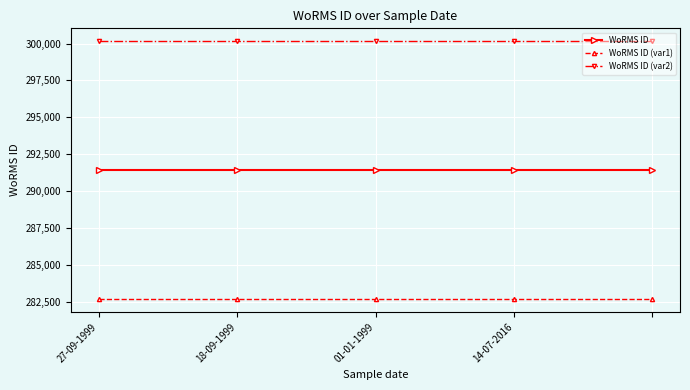

What is the value of the WoRMS ID point at the 5th from the left?

291417.0